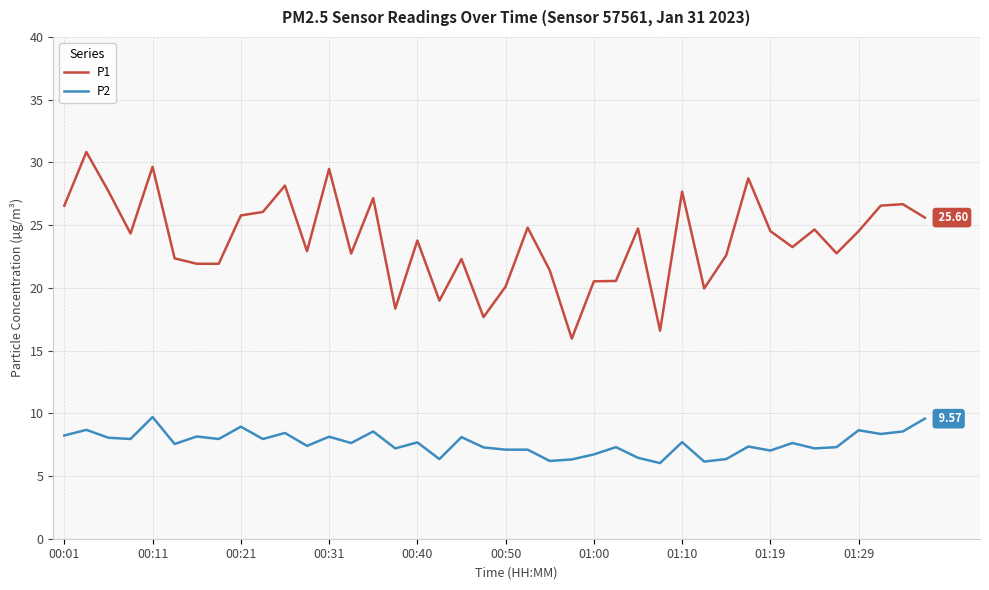

True or false: P1 has more than 2 points higher than both neighbors.

True